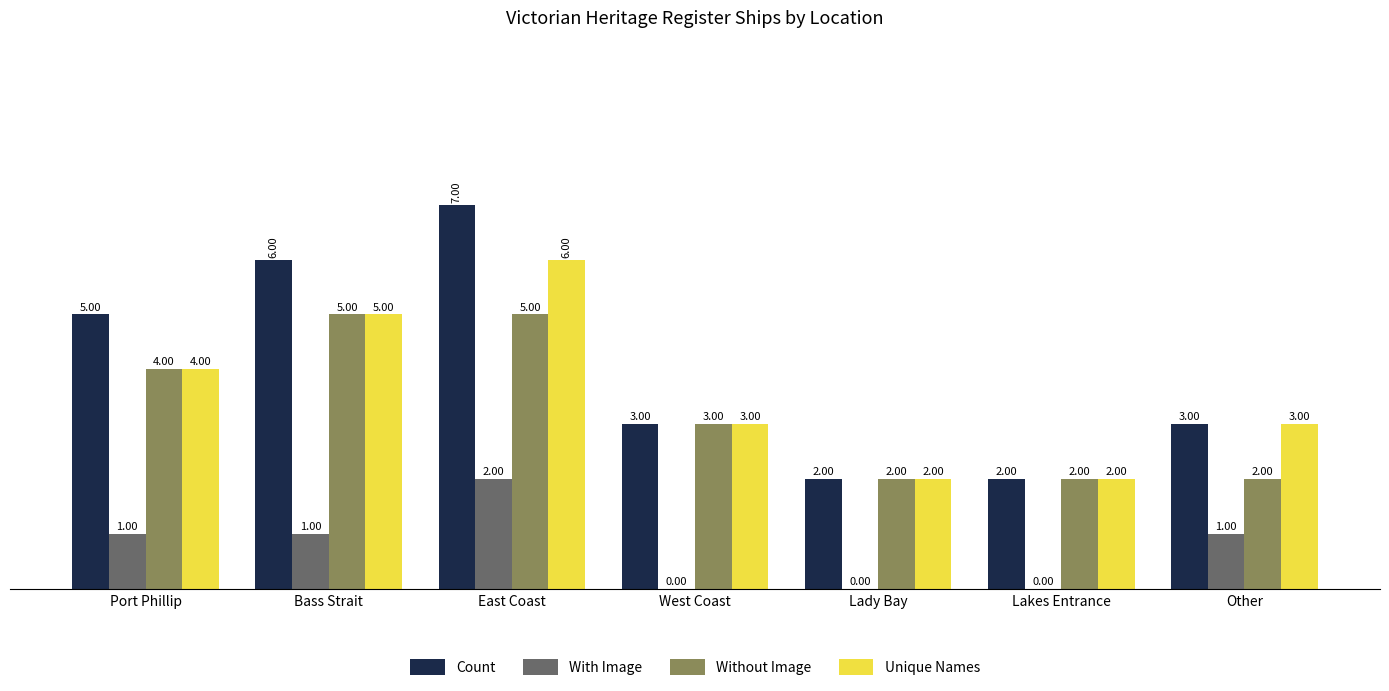

What is the maximum value for Without Image?

5